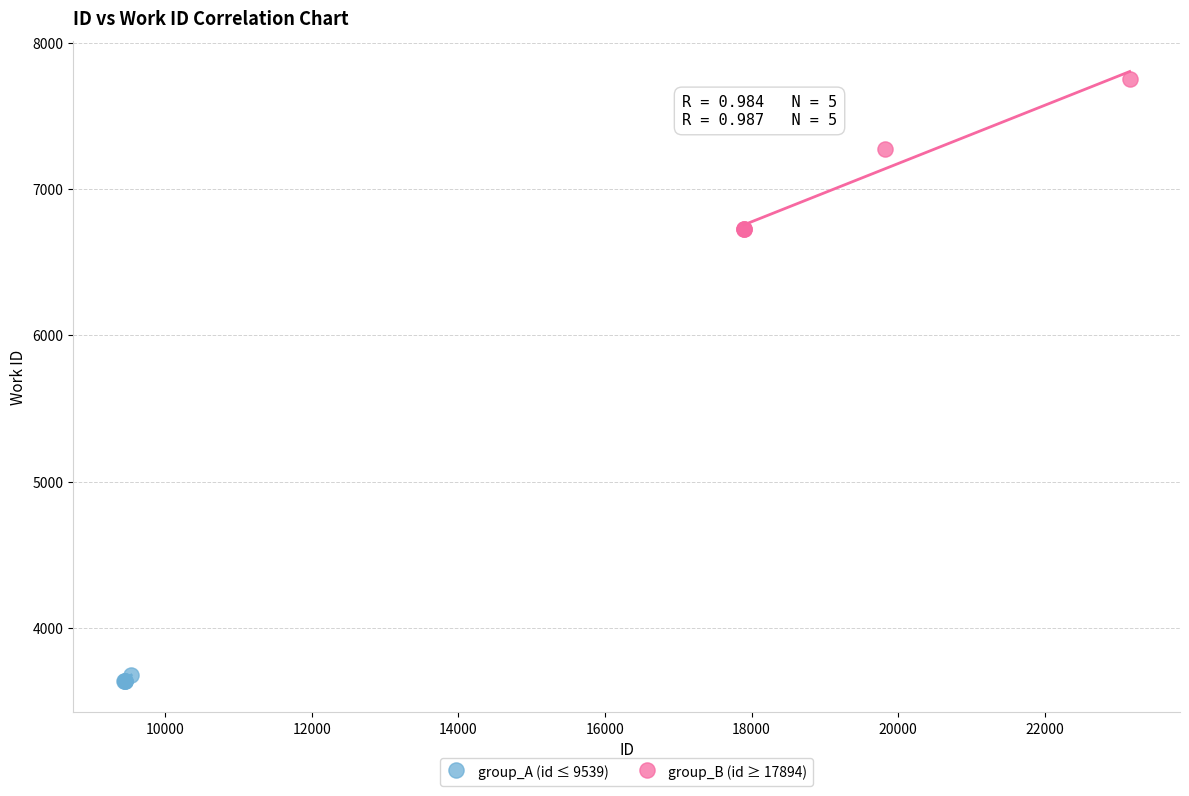

Which series reaches the minimum Y coordinate?

group_A (id ≤ 9539)